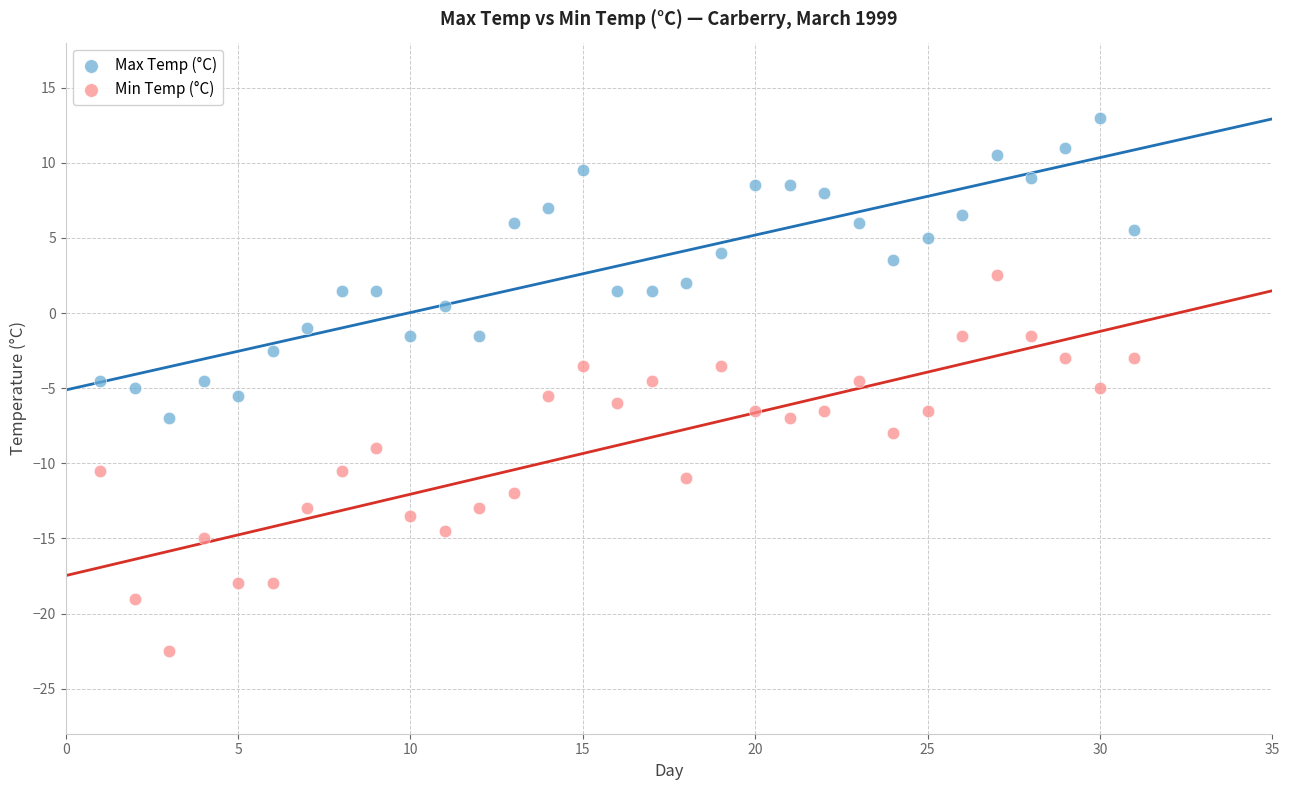

Across all data points, what is the range of X values (max minus min)?

30.0